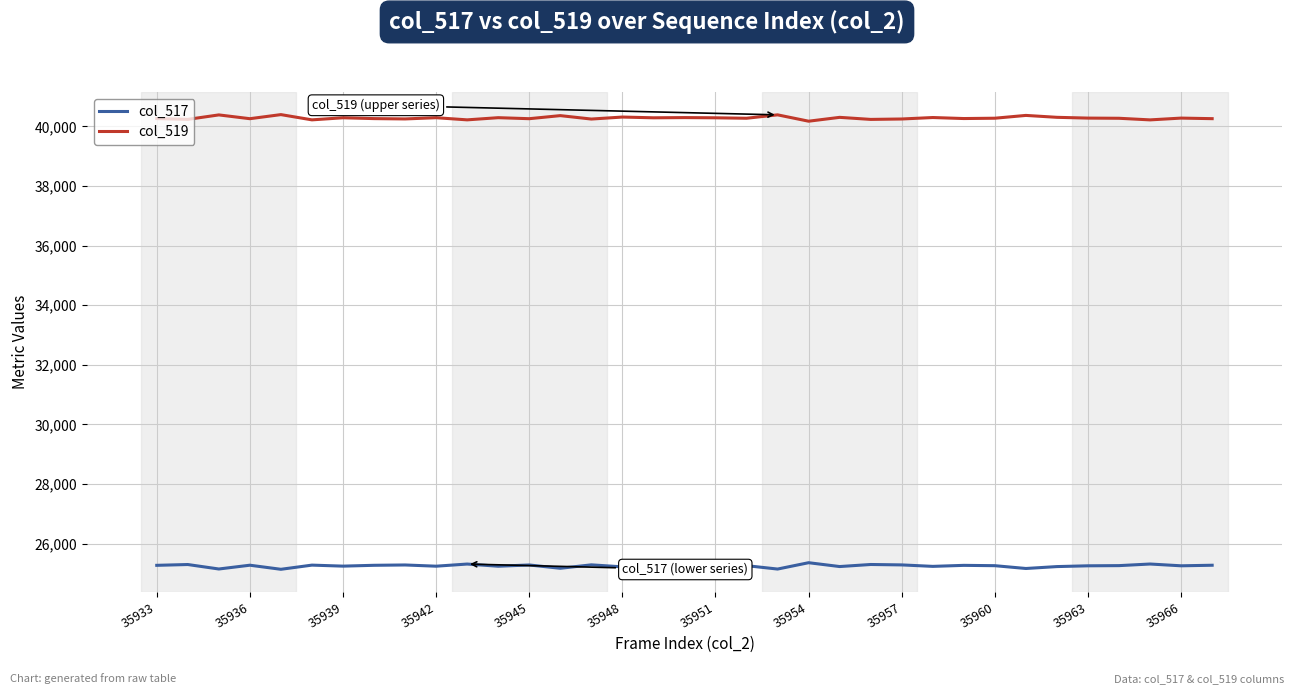

True or false: col_519 and col_517 cross at least once.

False